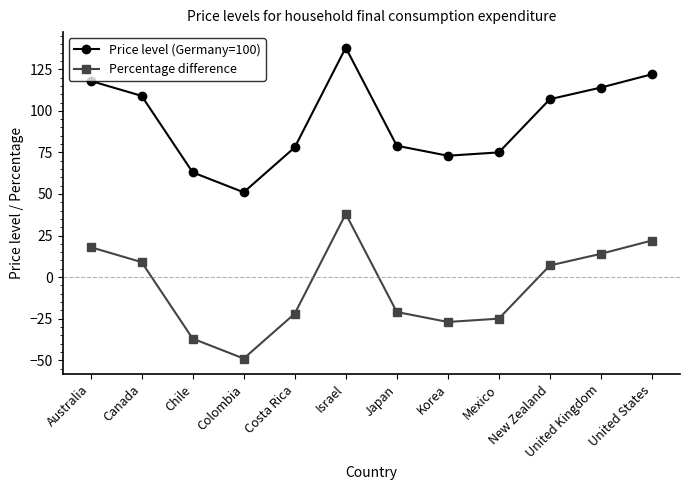

Does the chart display data point markers on the line(s)?

Yes